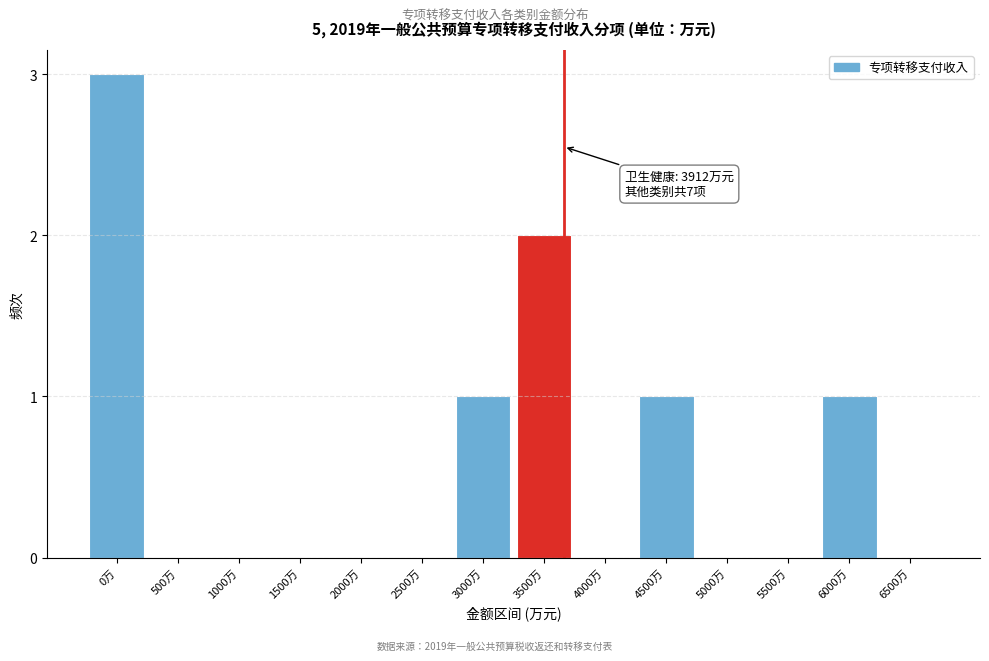

Reading right to left, list all the values displayed in this chart.

6500万=0	6000万=1	5500万=0	5000万=0	4500万=1	4000万=0	3500万=2	3000万=1	2500万=0	2000万=0	1500万=0	1000万=0	500万=0	0万=3